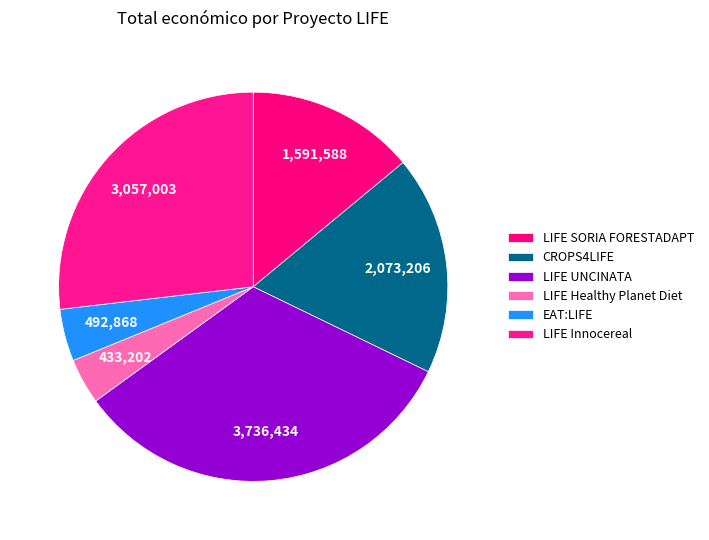

What is the total percentage of LIFE UNCINATA and LIFE SORIA FORESTADAPT?

46.8%